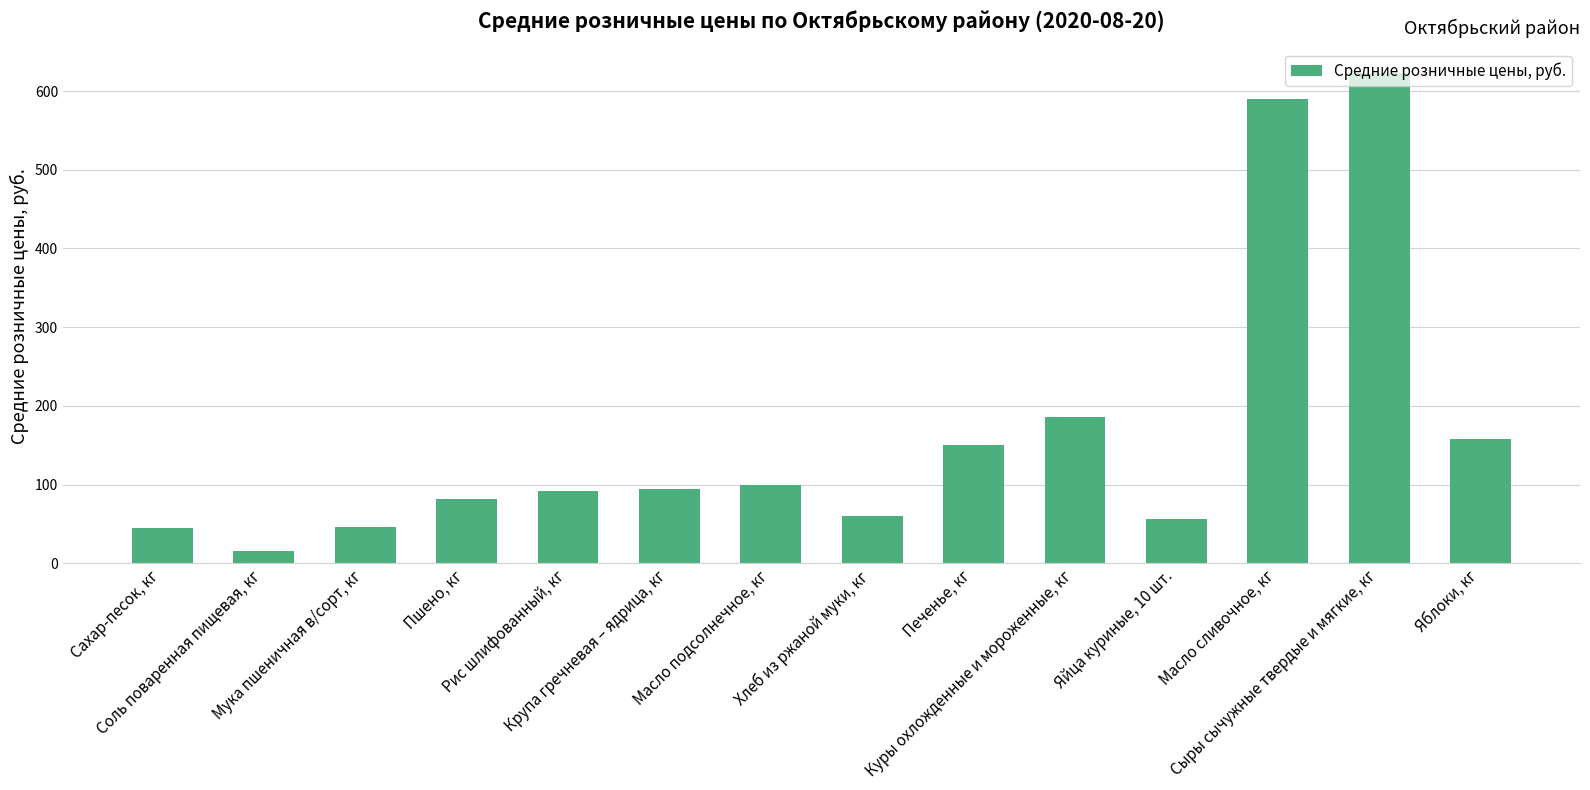

At which category does the chart reach its minimum across all series?

Соль поваренная пищевая, кг